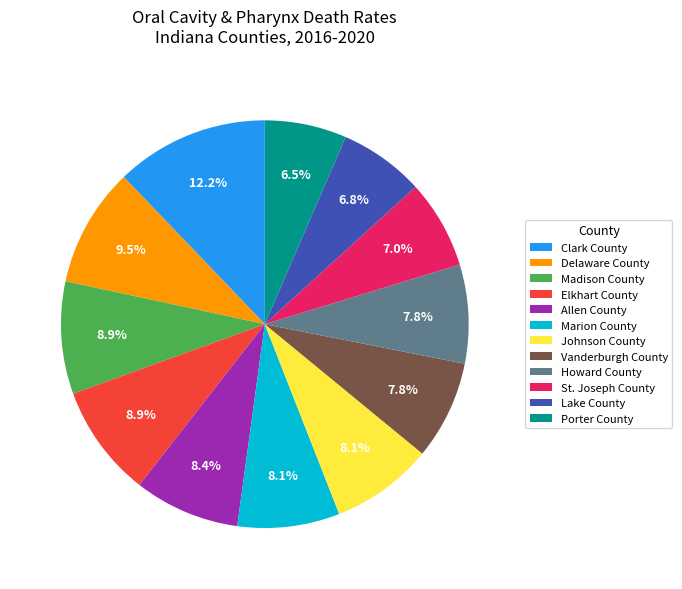

To the nearest percent, what is the combined percentage of Lake County and Madison County?

16%